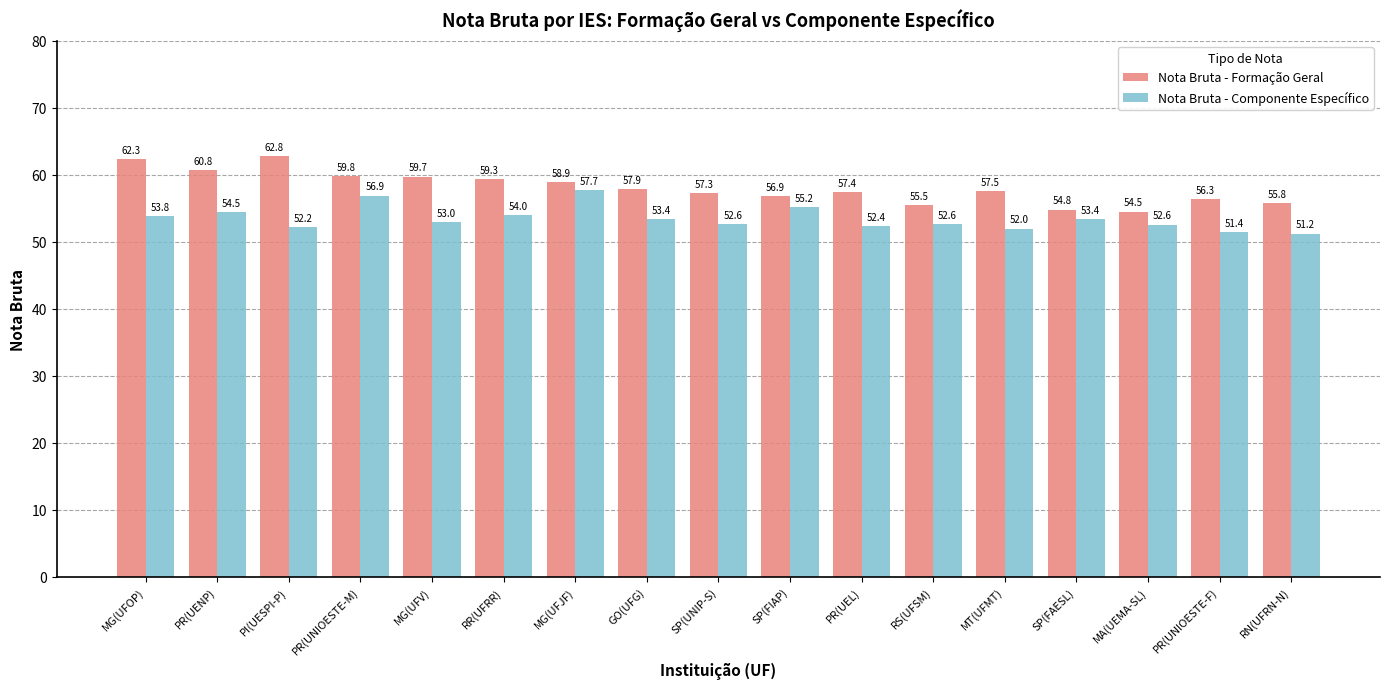

List the series in order of their overall mean, highest first.

Nota Bruta - Formação Geral, Nota Bruta - Componente Específico